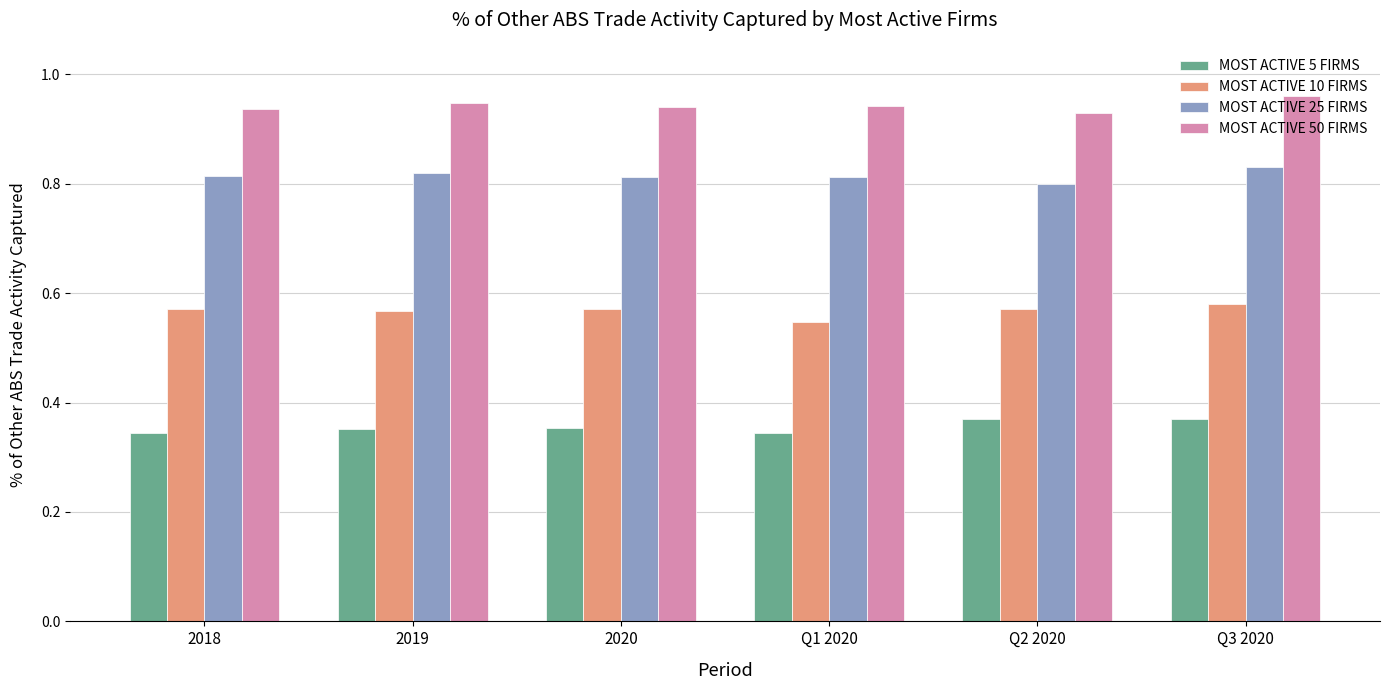

At which category is the sum across all series the highest?

Q3 2020